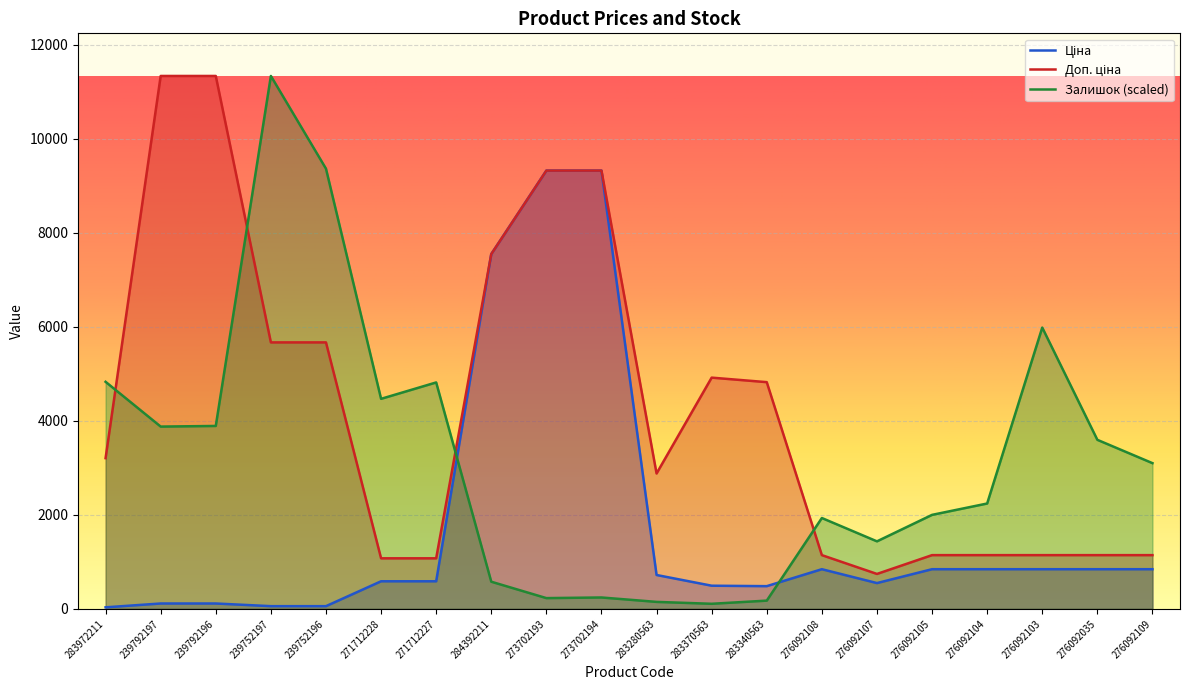

How many lines are shown in the chart?

3